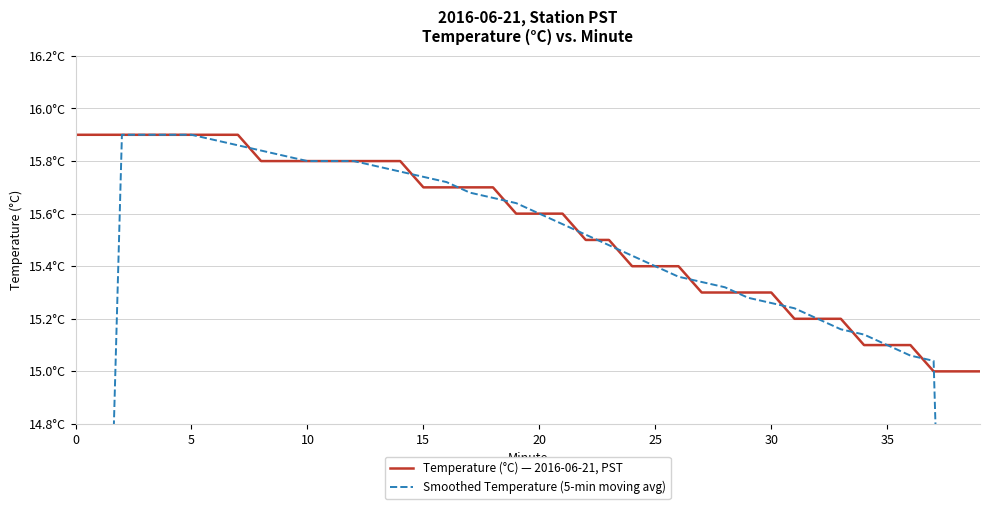

Which label corresponds to the smallest value in the chart?

39